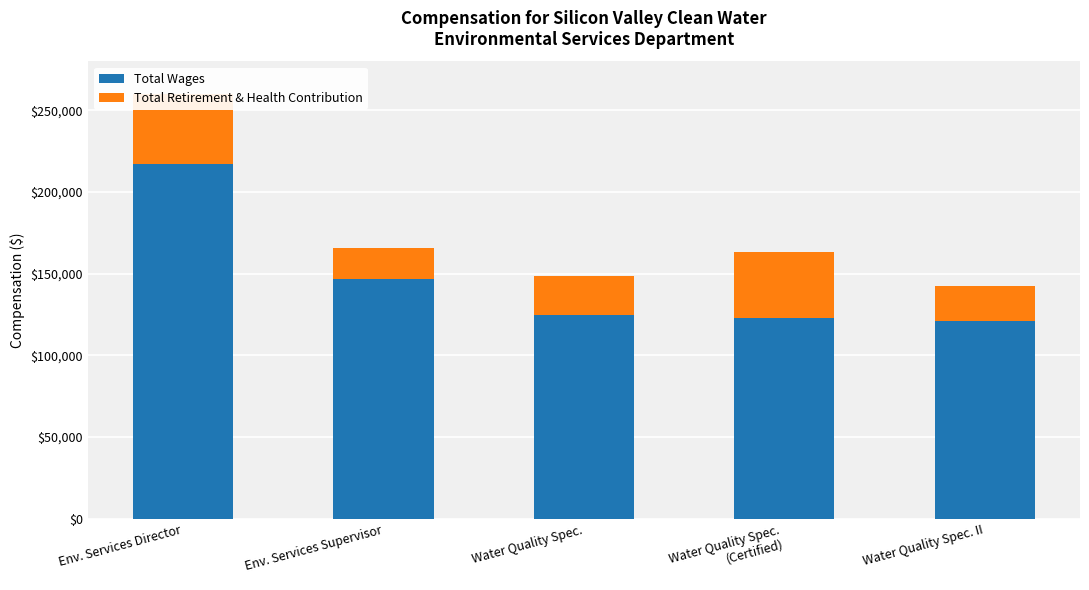

How many data points in Total Wages are less than 124861?

2